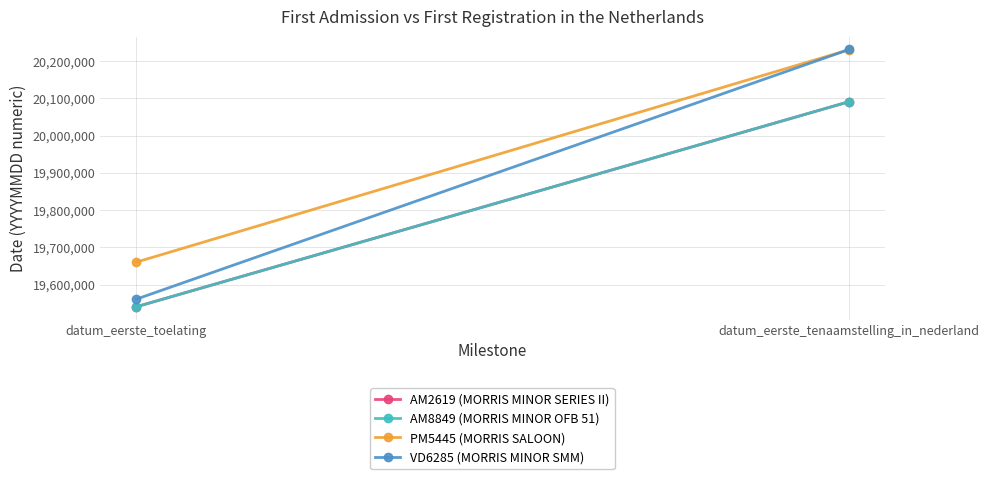

Which category has the lowest value across all series?

datum_eerste_toelating